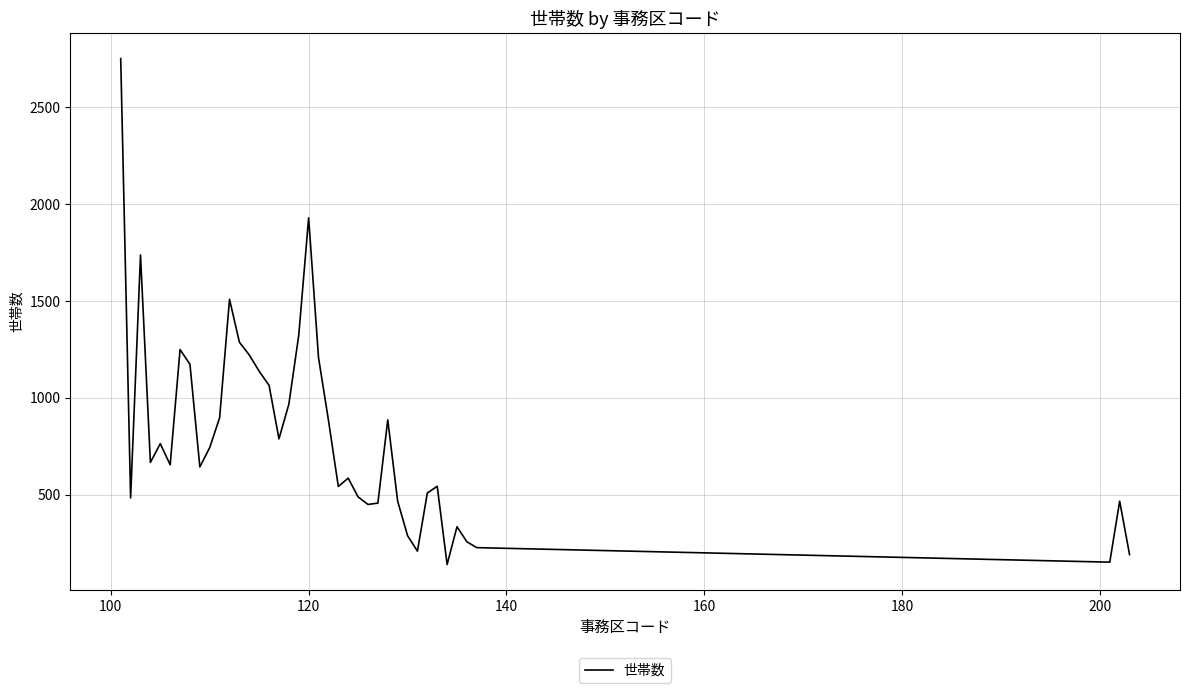

What is the minimum value shown in the chart?

139